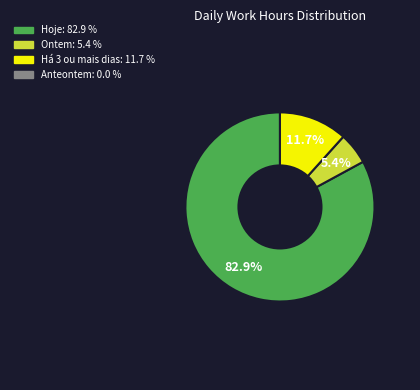

Is there a majority slice in this chart?

Yes